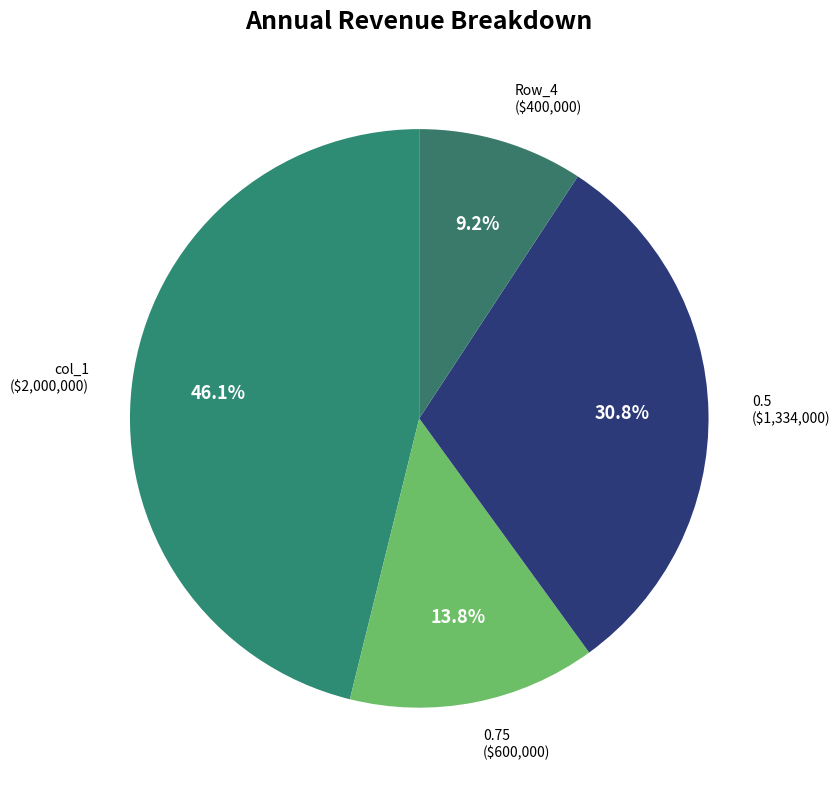

To the nearest percent, what percentage of the pie is 0.75?

14%